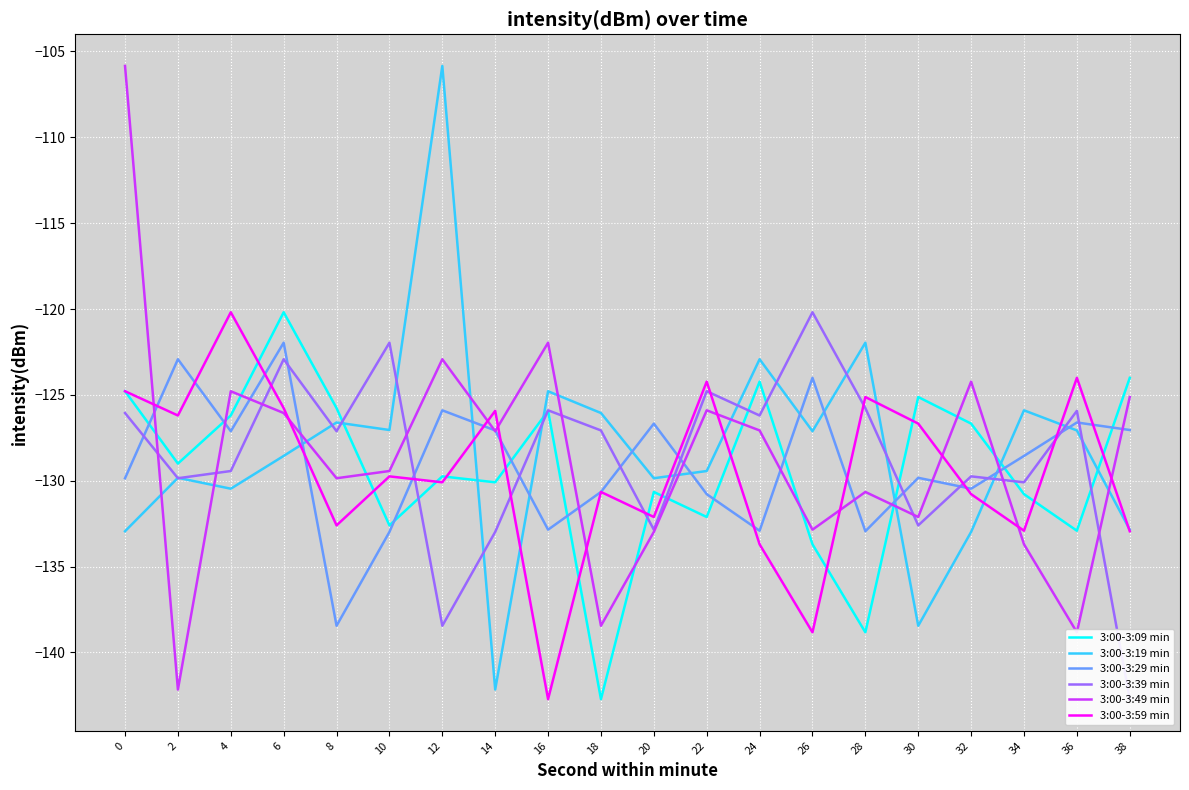

What is the total value across all series at 8?

-780.4